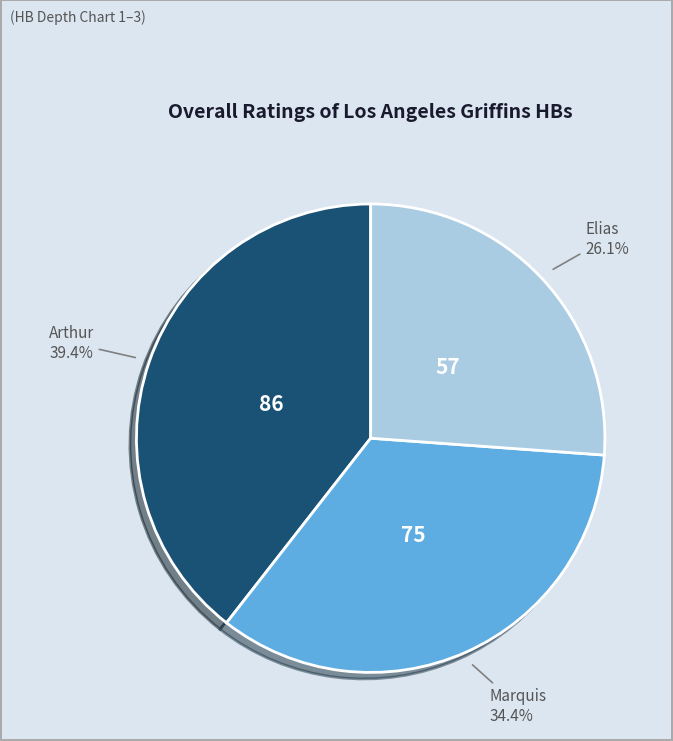

What percentage is NOT represented by Arthur?

60.6%